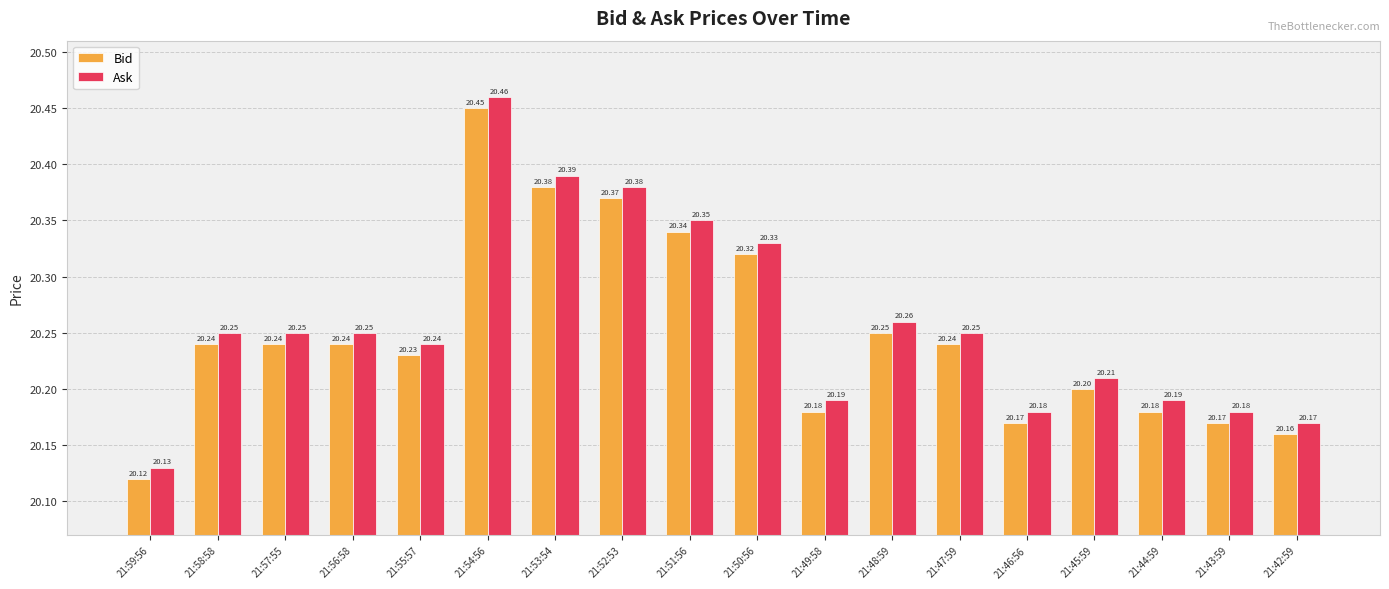

What is the label of the 7th bar from the left?

21:53:54